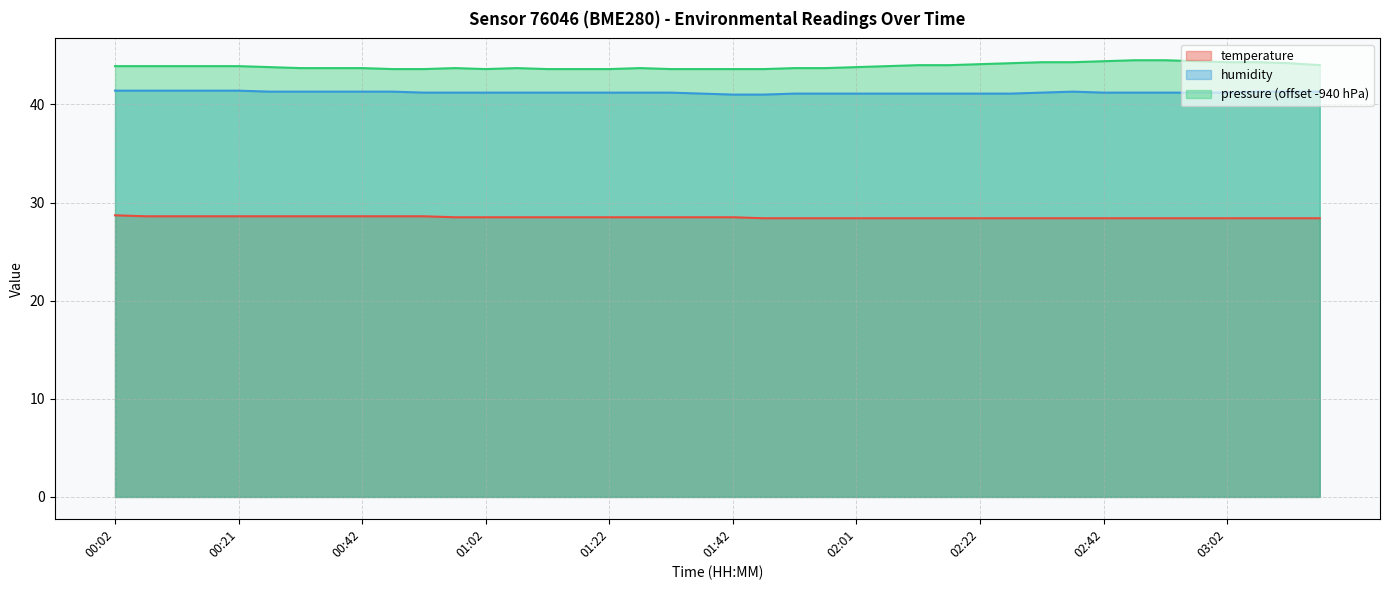

Which label corresponds to the smallest value in the chart?

01:47